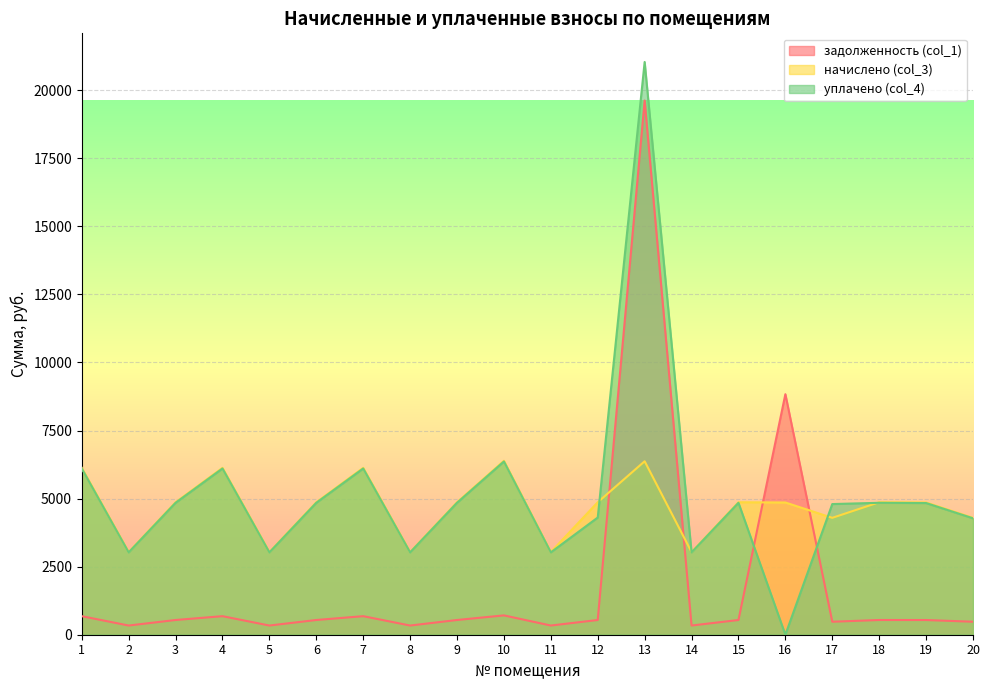

The value of уплачено (col_4) at 13 is 31091.8. True or false?

False